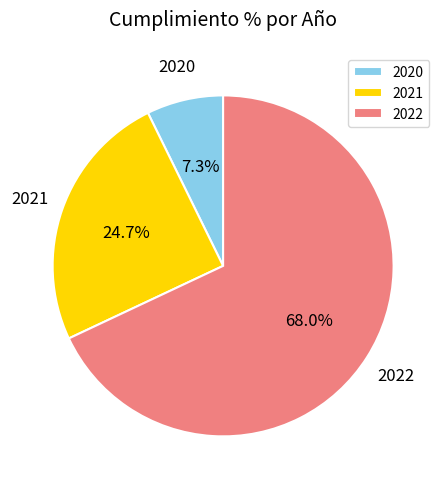

To the nearest percent, what portion does 2021 represent?

25%